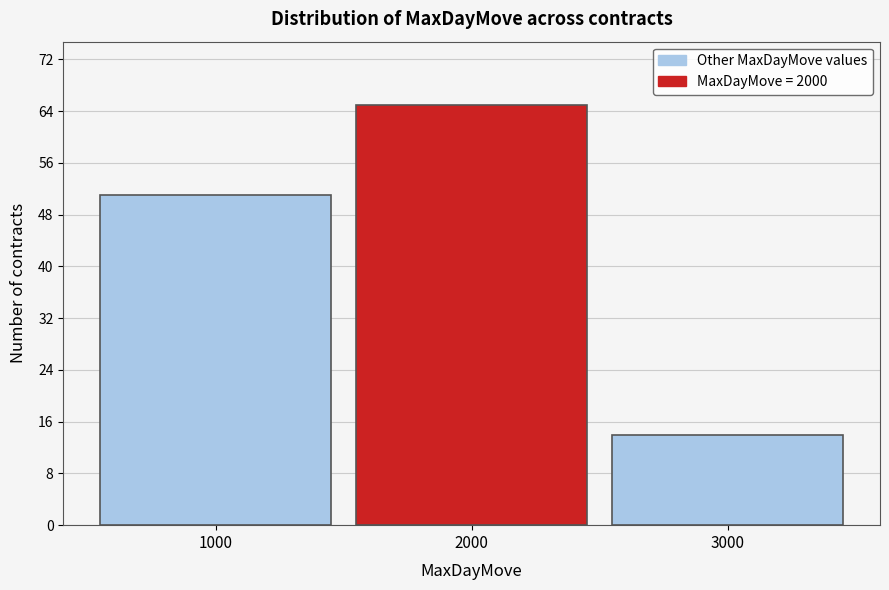

Reading left to right, transcribe all the data shown in this chart.

1000=51	2000=65	3000=14